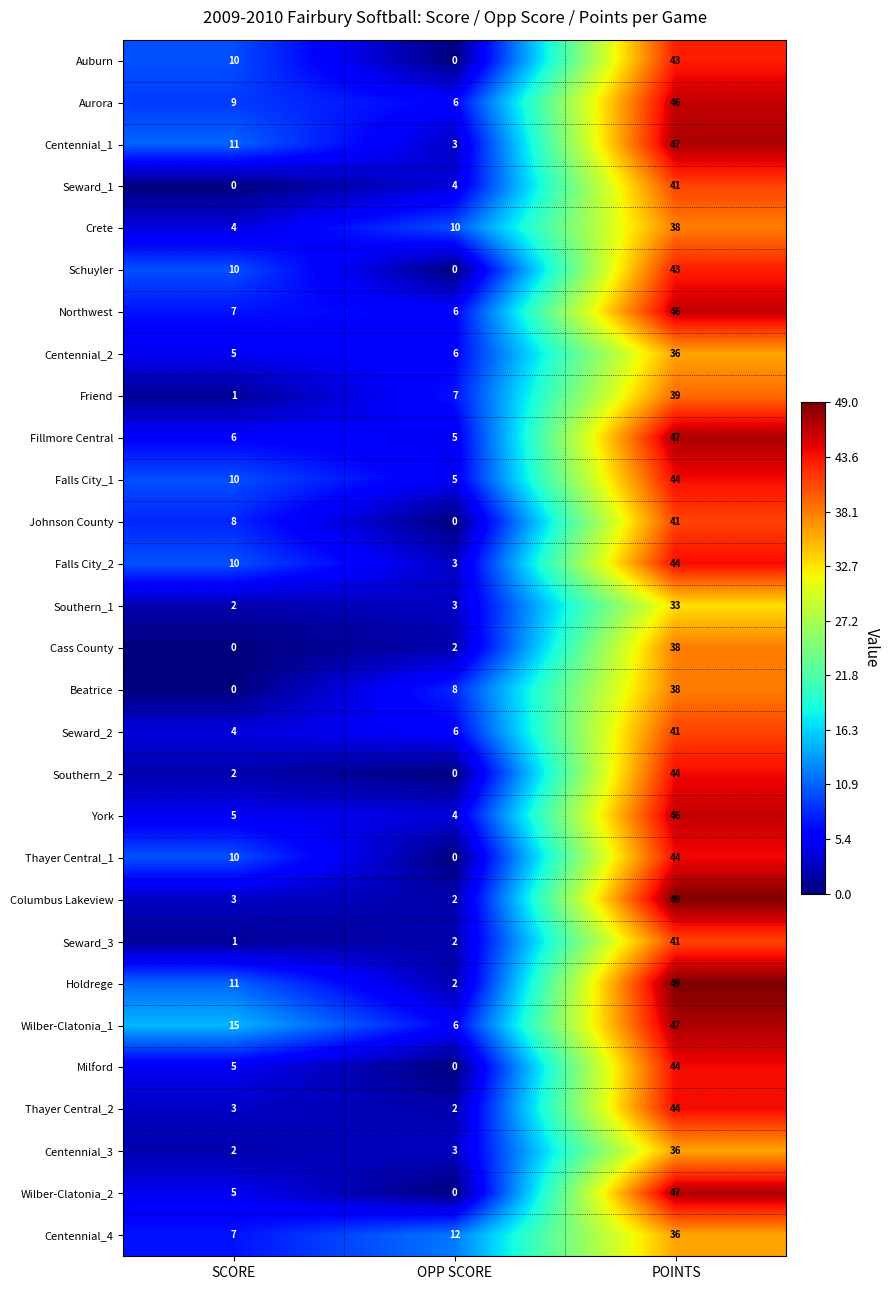

Rank the categories by Thayer Central_2 value from lowest to highest.

OPP SCORE, SCORE, POINTS